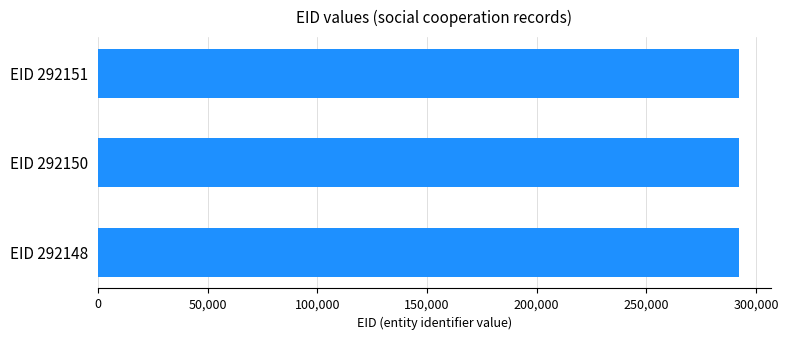

The chart shows a value of 431388 at EID 292151. True or false?

False